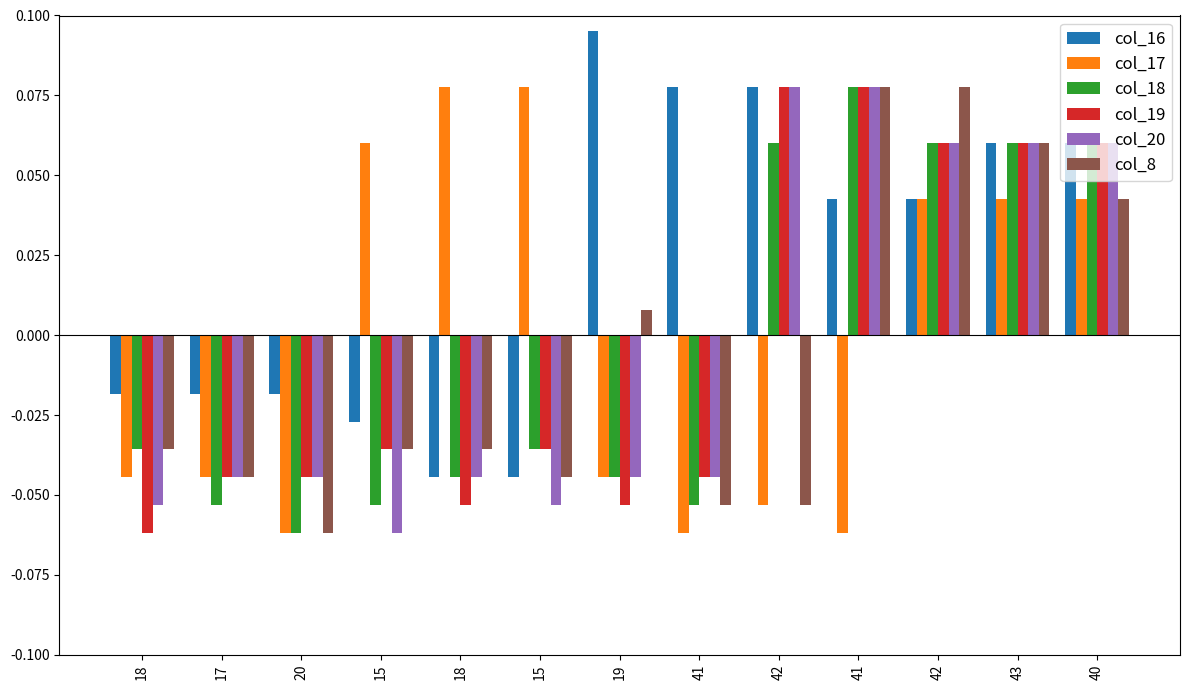

How many distinct data groups are displayed?

6